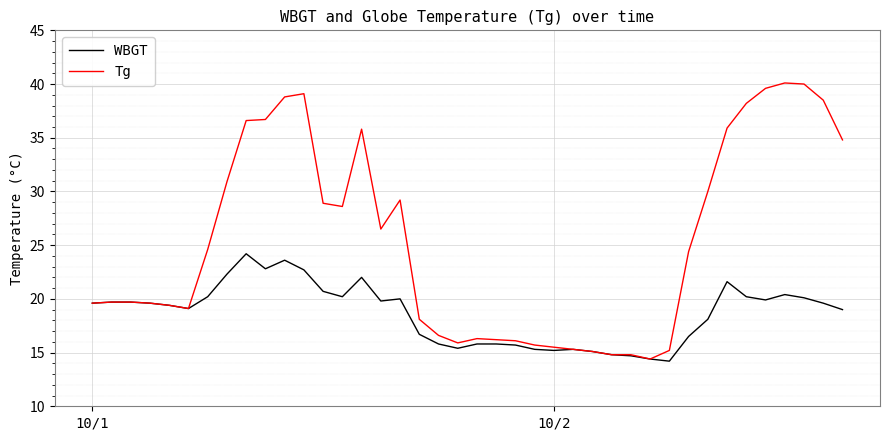

Which series has the largest total across all categories?

Tg